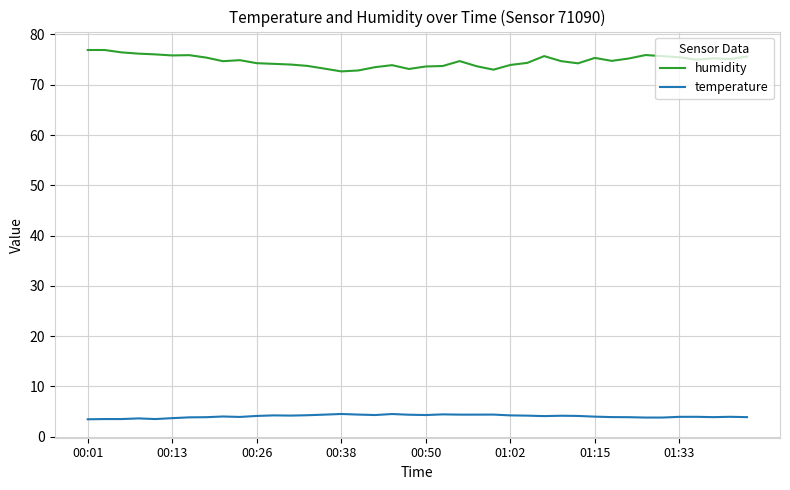

True or false: temperature and humidity cross at least once.

False